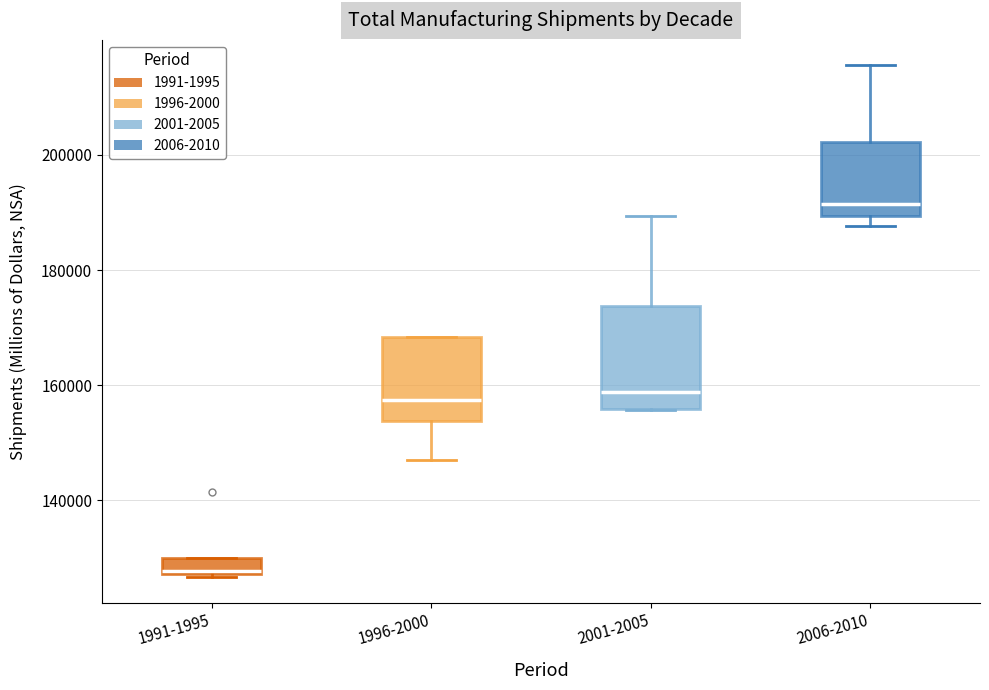

Which box's median line is the lowest?

1991-1995